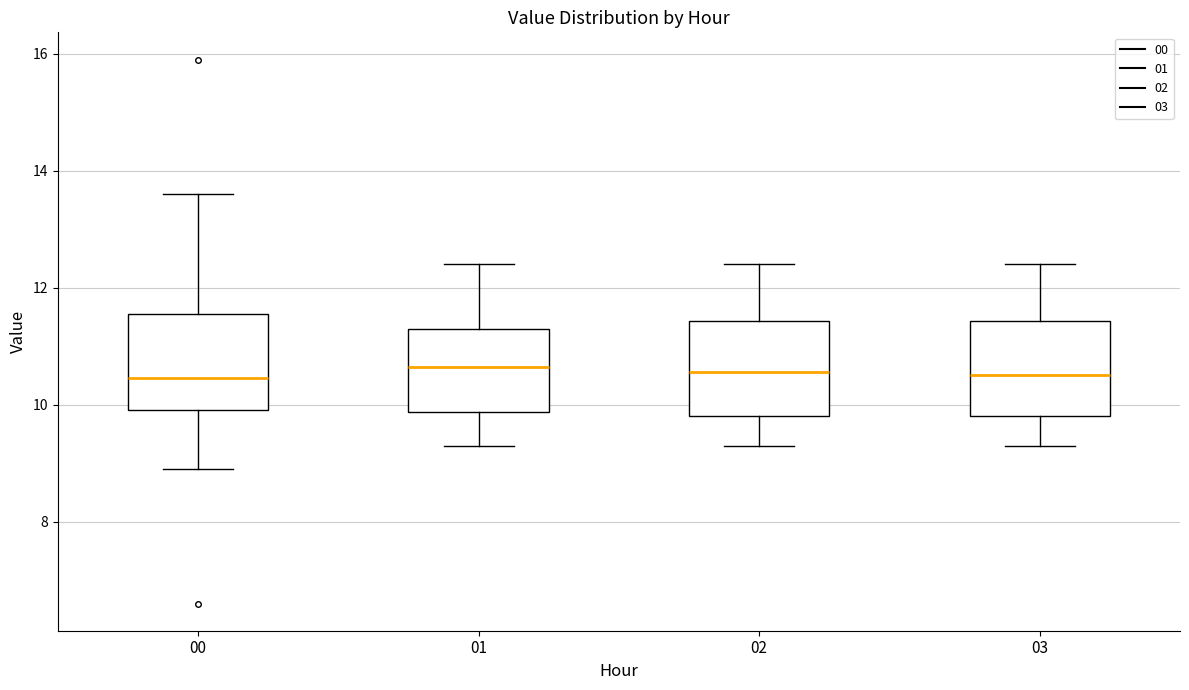

Reading left to right, transcribe this box plot: for each box, give where its median line is, the range the box spans, and where its two whiskers end, as read against the y-axis. The values are not printed on the chart, so give them approximately, as read against the axis.

00: median 10.4, box 10.0 to 11.6, whiskers 9.0 to 13.6
01: median 10.6, box 9.8 to 11.4, whiskers 9.4 to 12.4
02: median 10.6, box 9.8 to 11.4, whiskers 9.4 to 12.4
03: median 10.6, box 9.8 to 11.4, whiskers 9.4 to 12.4